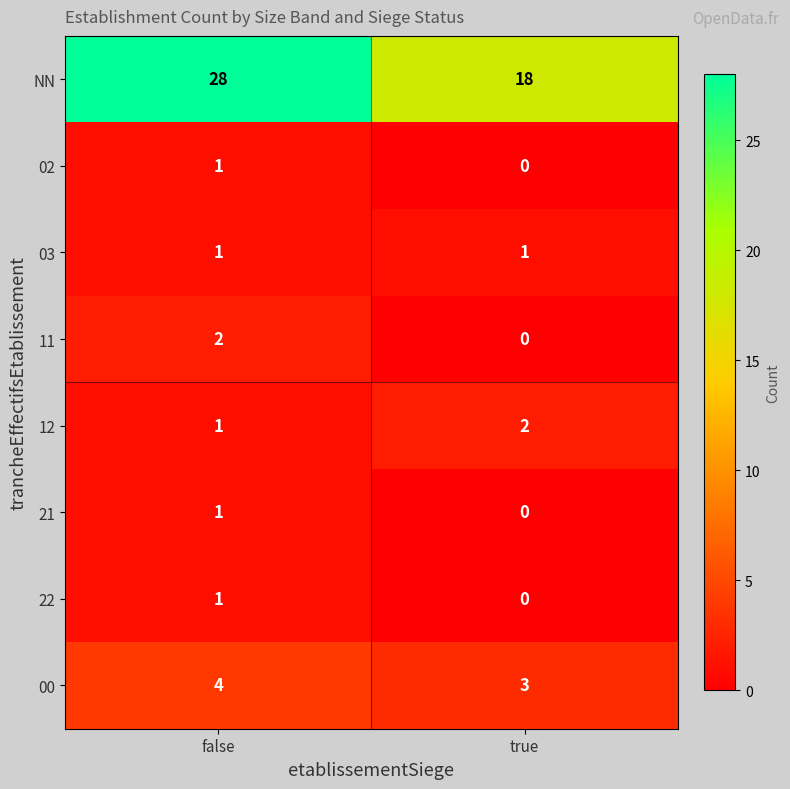

Which label corresponds to the largest value in the chart?

false